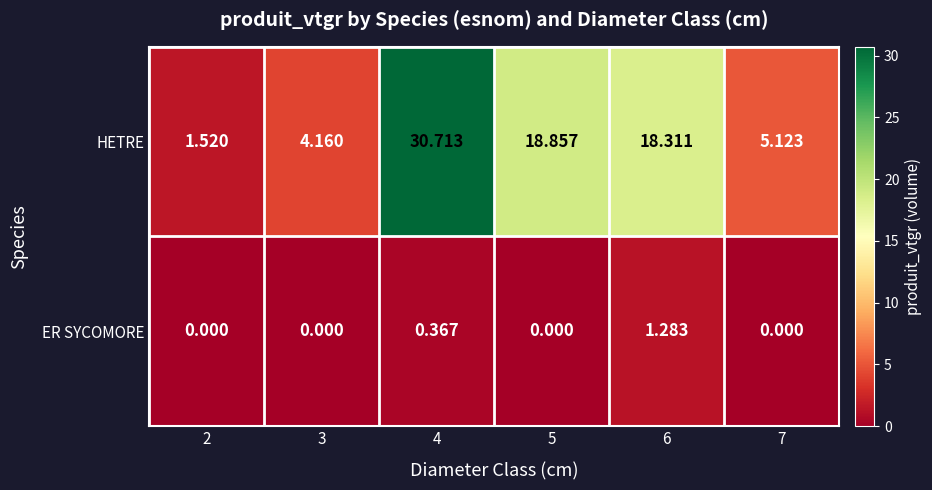

Count the number of categories in the chart.

6